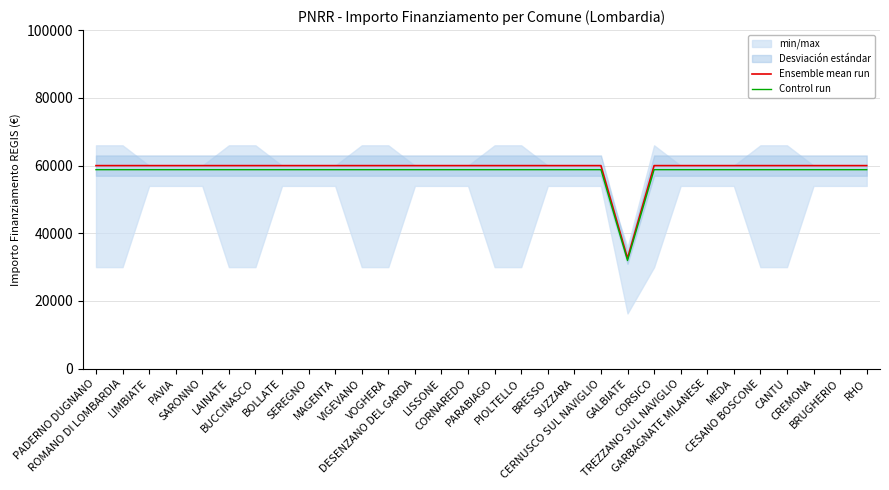

What is the difference between the highest and lowest values at LIMBIATE?

1199.3